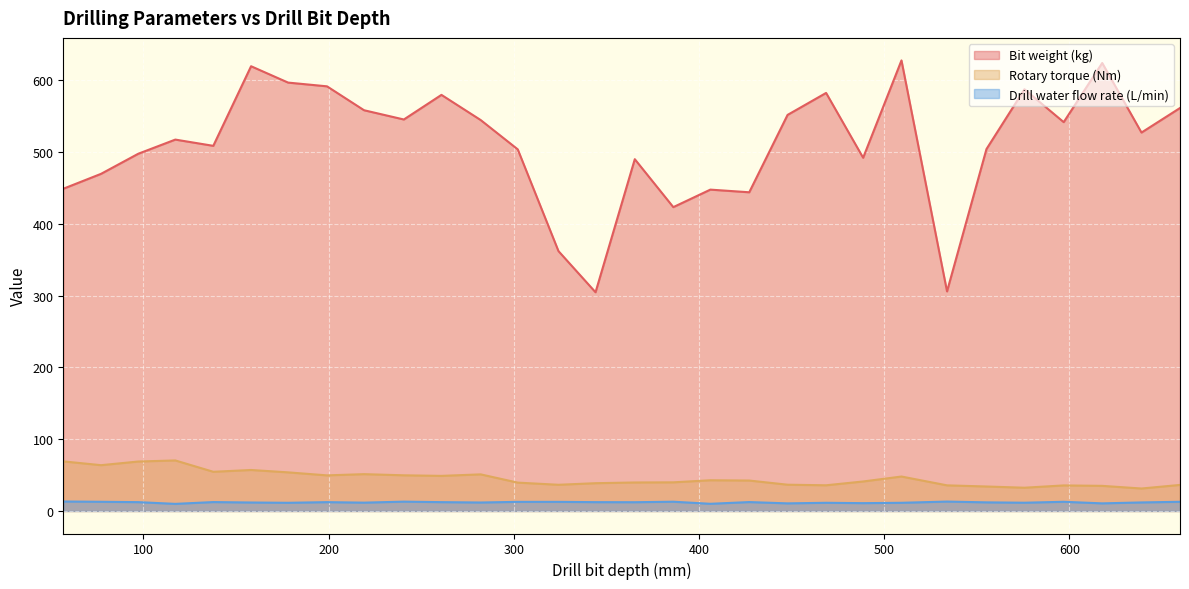

How many data points in Drill water flow rate (L/min) are less than 12?

13